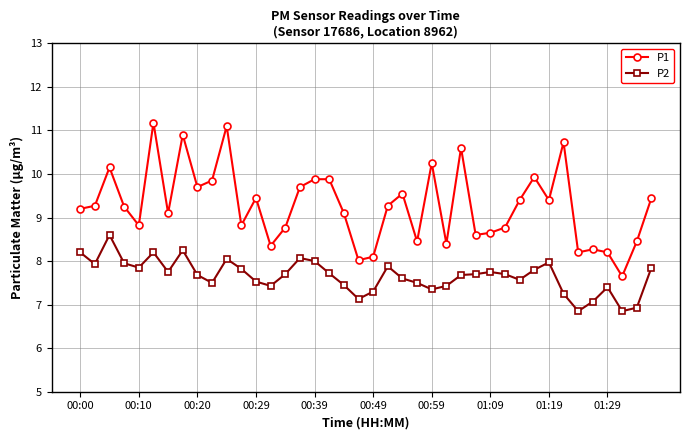

True or false: P1 and P2 cross at least once.

False